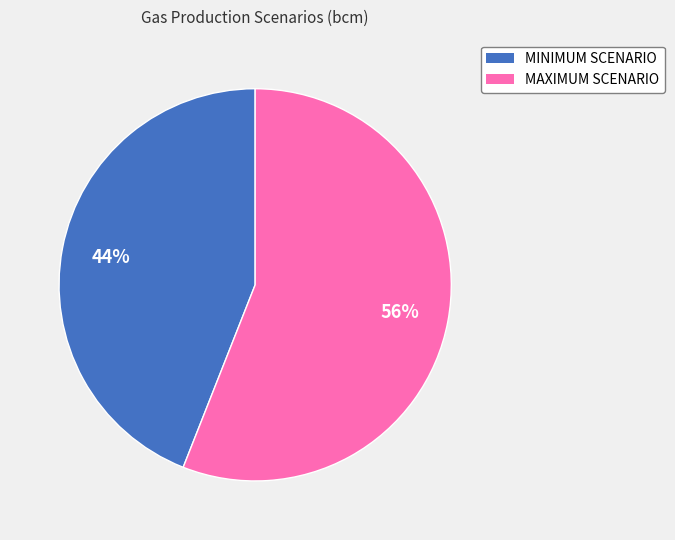

To the nearest percent, what is the average slice percentage?

50%